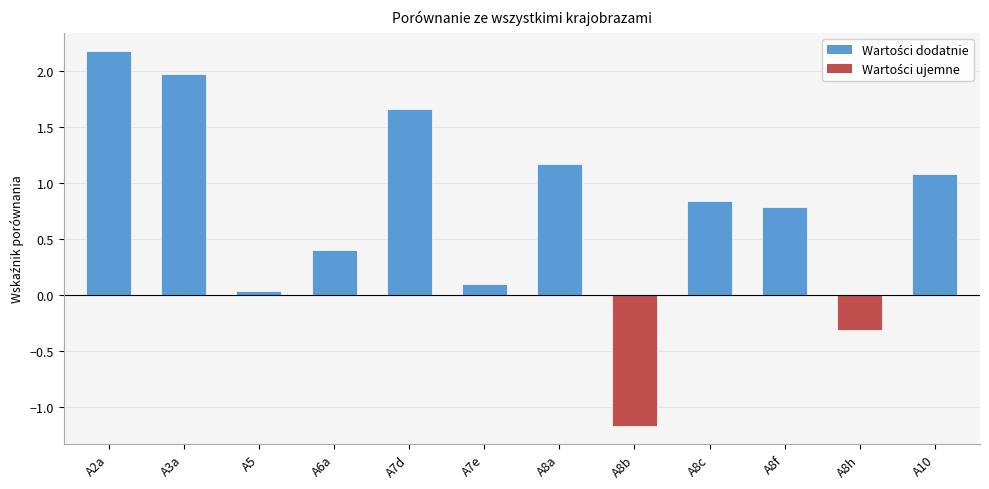

Are the bars grouped side by side (vs. stacked)?

No